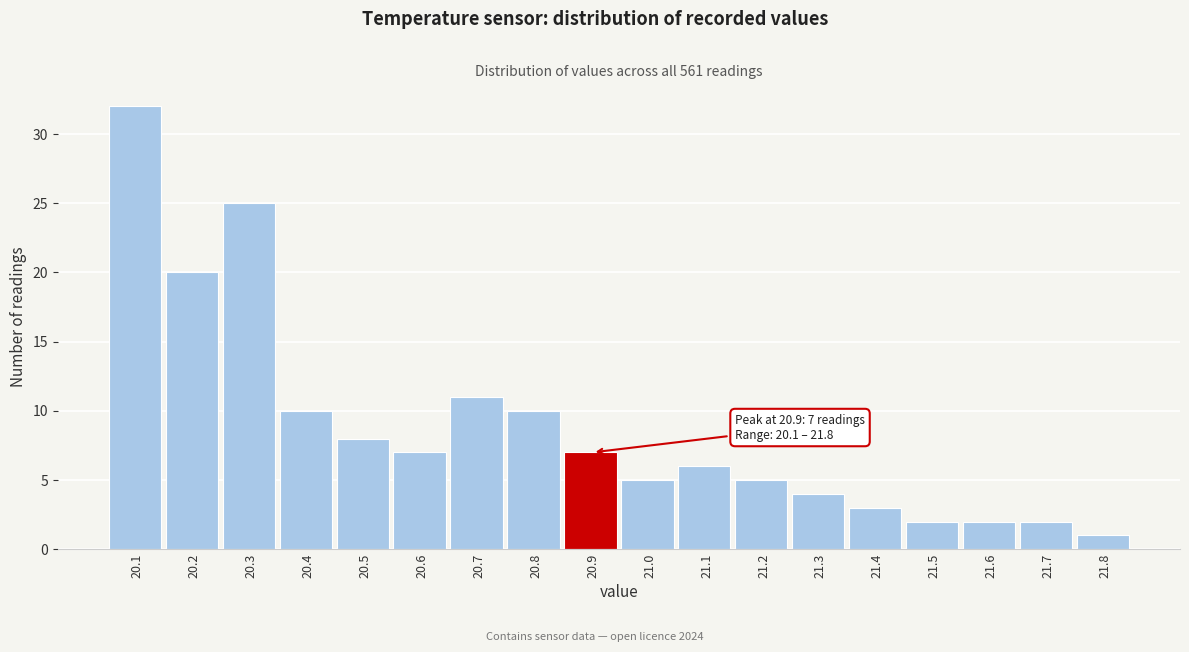

Which range on the x-axis has the tallest bar?

20.05 to 20.15